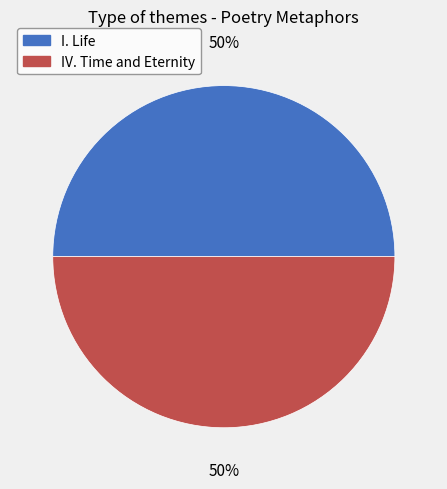

The IV. Time and Eternity slice represents 43% of the pie. True or false?

False